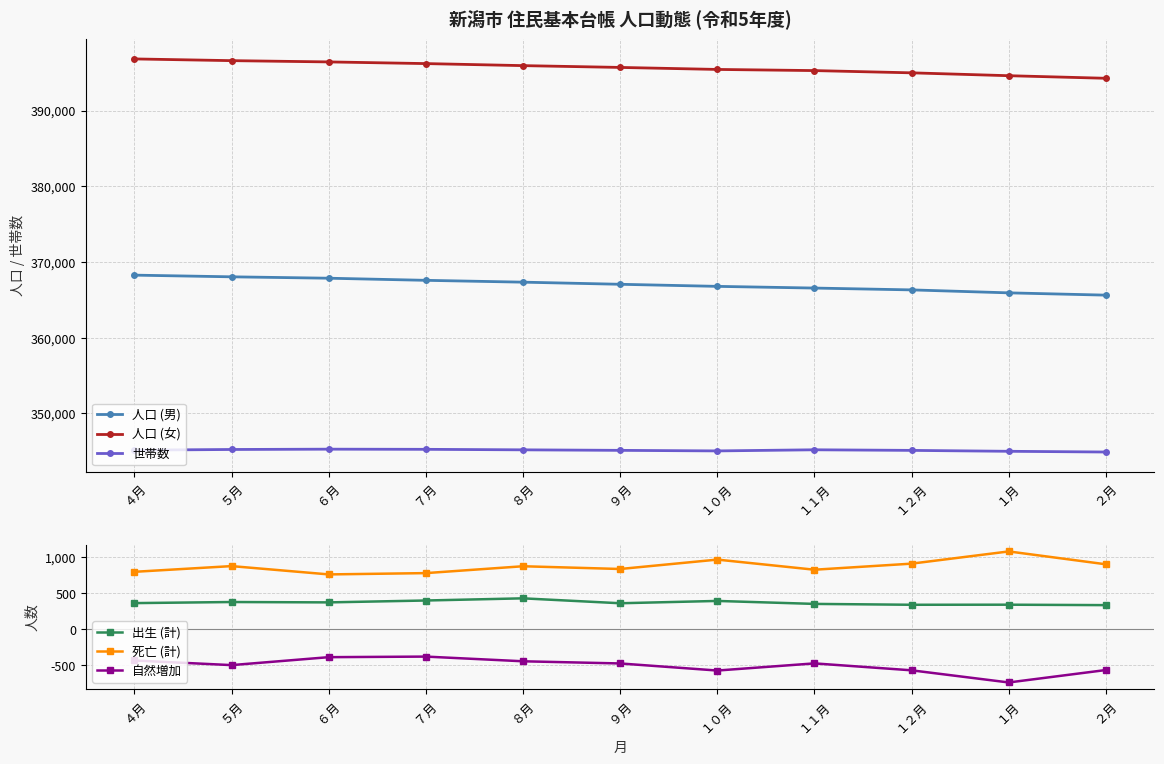

In 自然増加, how many points are lower than both neighbors (excluding endpoints)?

3